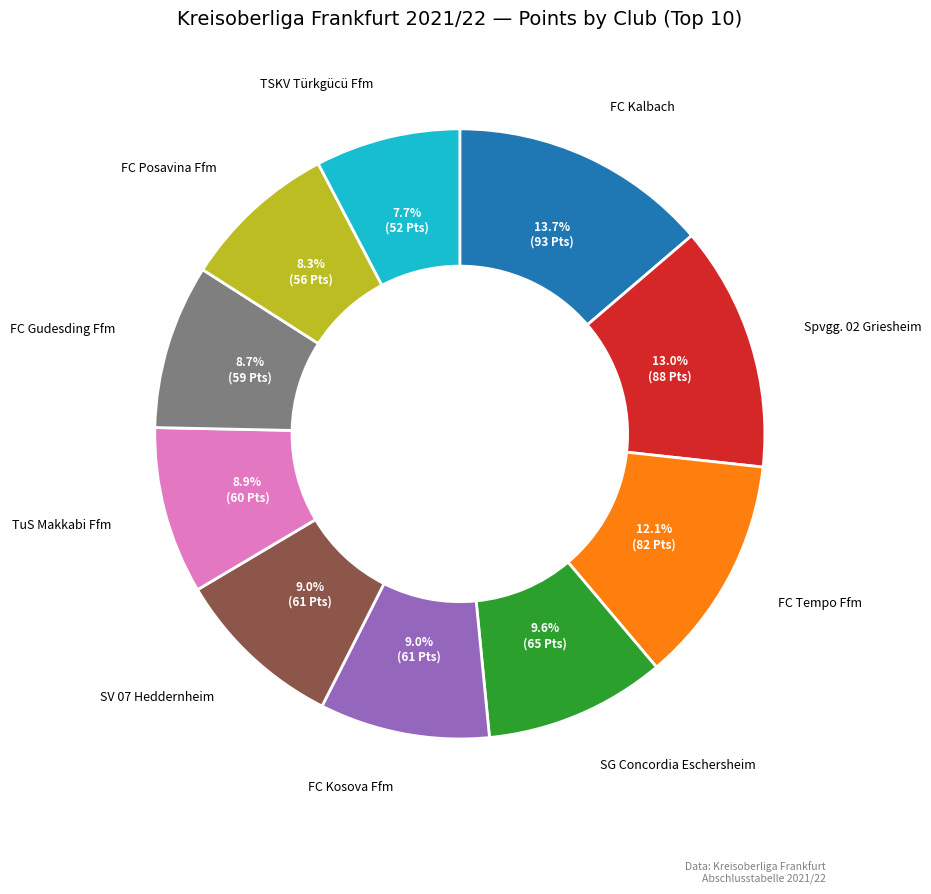

Does TuS Makkabi Ffm account for over 50% of the chart?

No